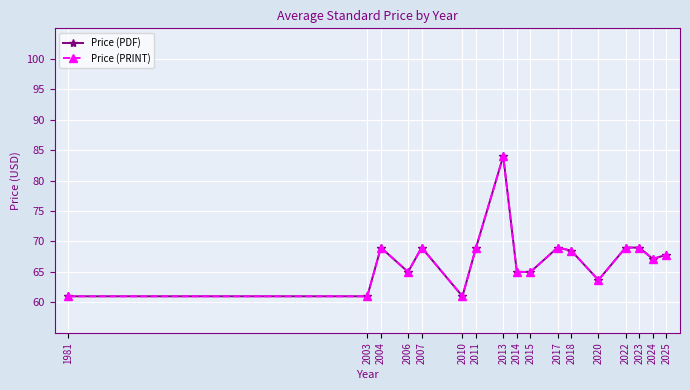

In Price (PRINT), how many points are higher than both neighbors (excluding endpoints)?

4